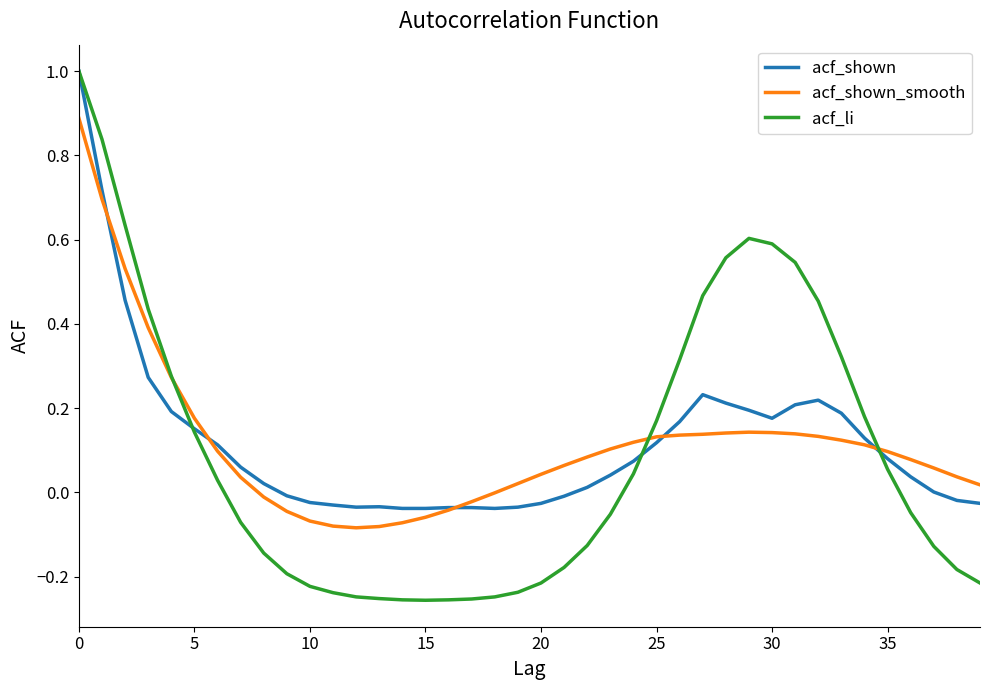

Which series has the widest spread of values?

acf_li